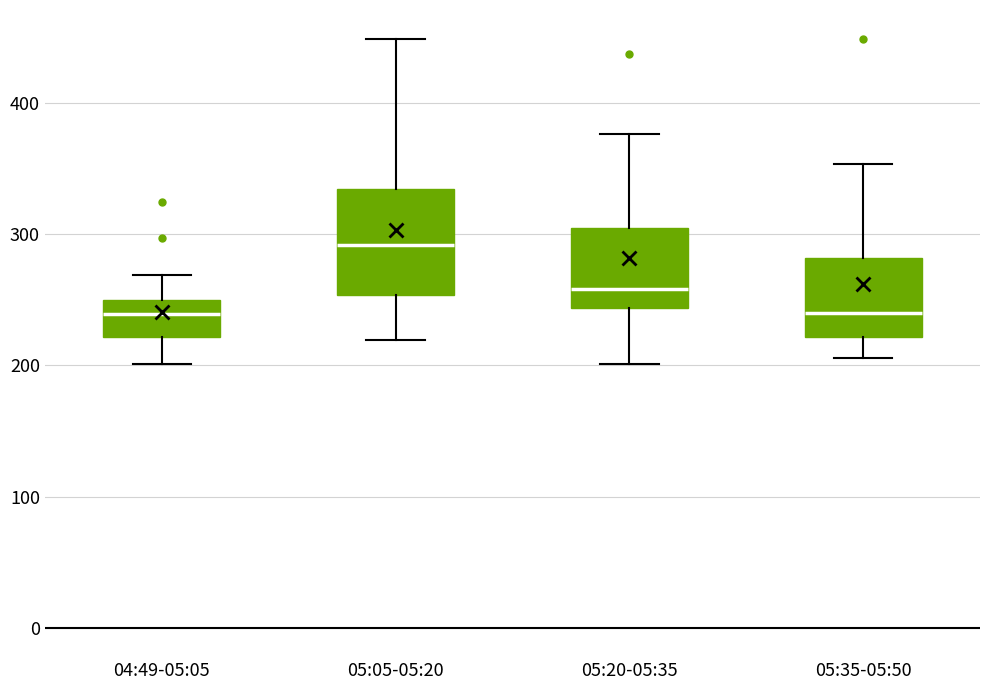

Reading left to right, read every box against the y-axis: the position of its median line, the range the box covers, and the ends of its whiskers. The values are not printed on the chart, so give them approximately, as read against the axis.

04:49-05:05: median 240, box 220 to 250, whiskers 200 to 270
05:05-05:20: median 290, box 250 to 330, whiskers 220 to 450
05:20-05:35: median 260, box 240 to 300, whiskers 200 to 380
05:35-05:50: median 240, box 220 to 280, whiskers 210 to 350